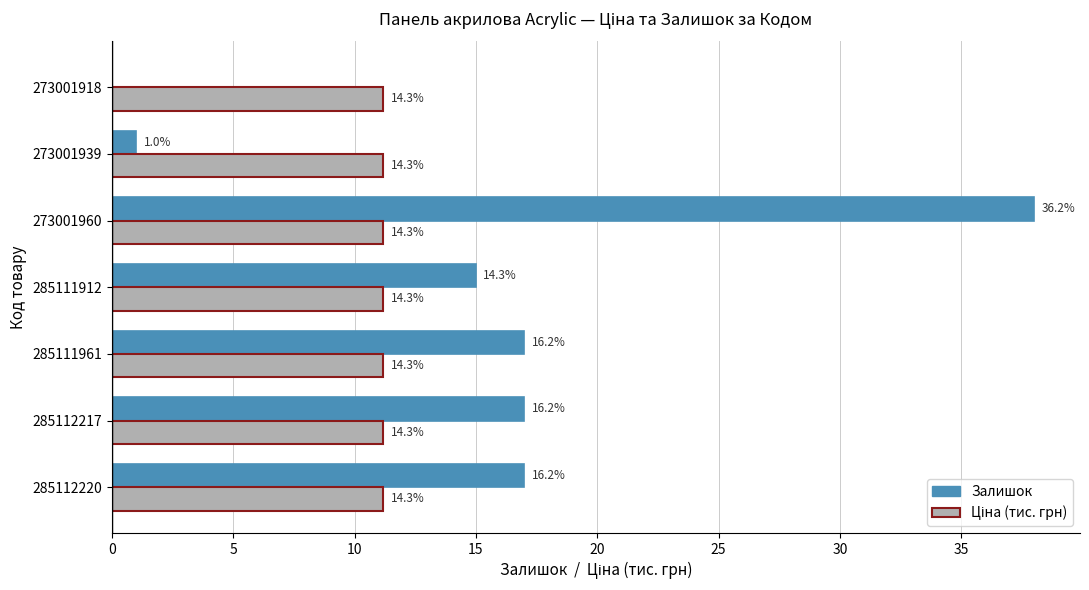

Which series has the largest range (max minus min)?

Залишок